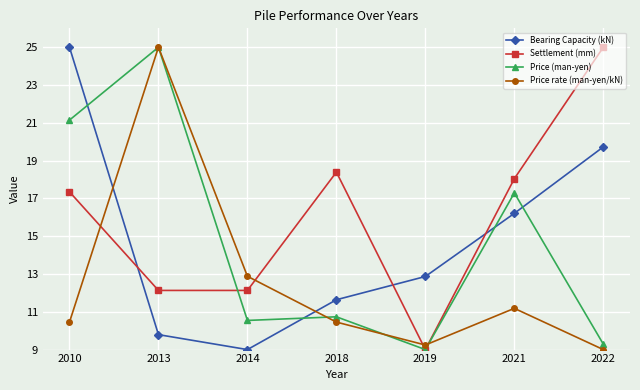

After their last crossing, which series has the higher values: Bearing Capacity (kN) or Price rate (man-yen/kN)?

Bearing Capacity (kN)